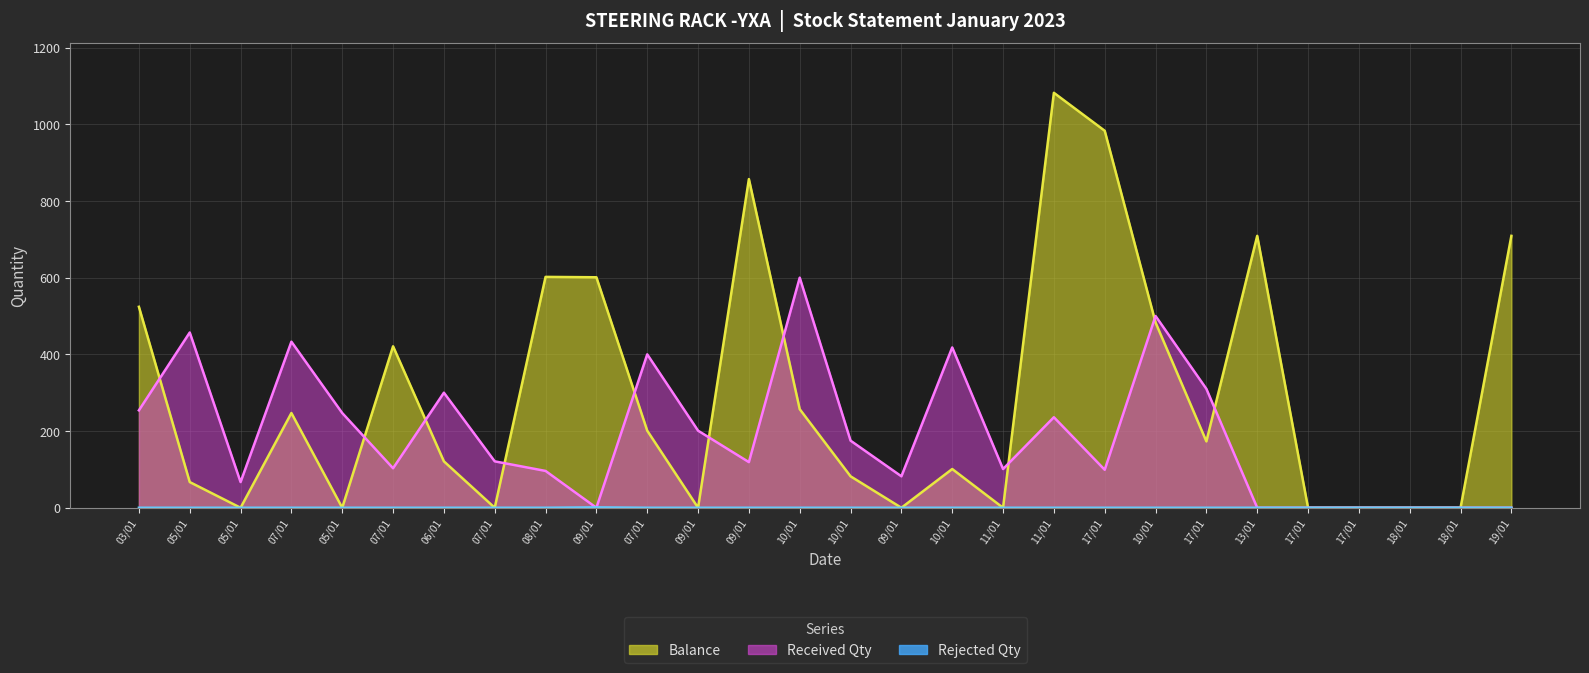

Reading left to right, what are all the values shown in this chart?

Balance: 524	67	0	247	0	421	121	0	602	601	201	0	857	257	82	0	101	0	1082	983	483	173	709	0	0	0	0	709
Received Qty: 254	457	67	433	247	103	300	121	96	0	400	201	119	600	175	82	418	101	236	99	500	310	0	0	0	0	0	0
Rejected Qty: 0	0	0	0	0	0	0	0	0	1	0	0	0	0	0	0	0	0	0	0	0	0	0	0	0	0	0	0